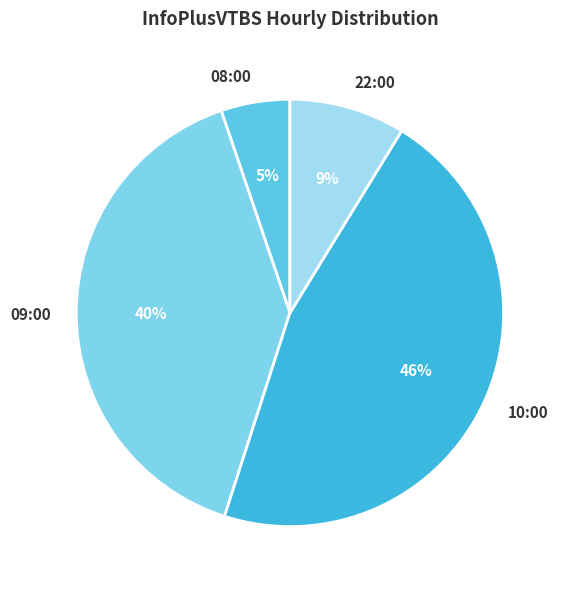

Count the number of slices in the pie.

4